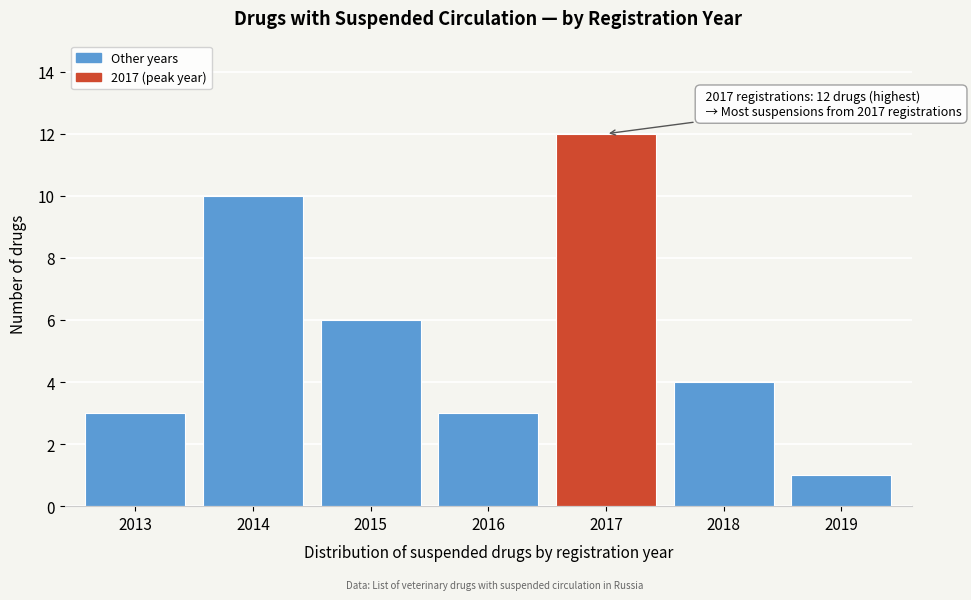

Reading left to right, what are all the values shown in this chart?

3	10	6	3	12	4	1